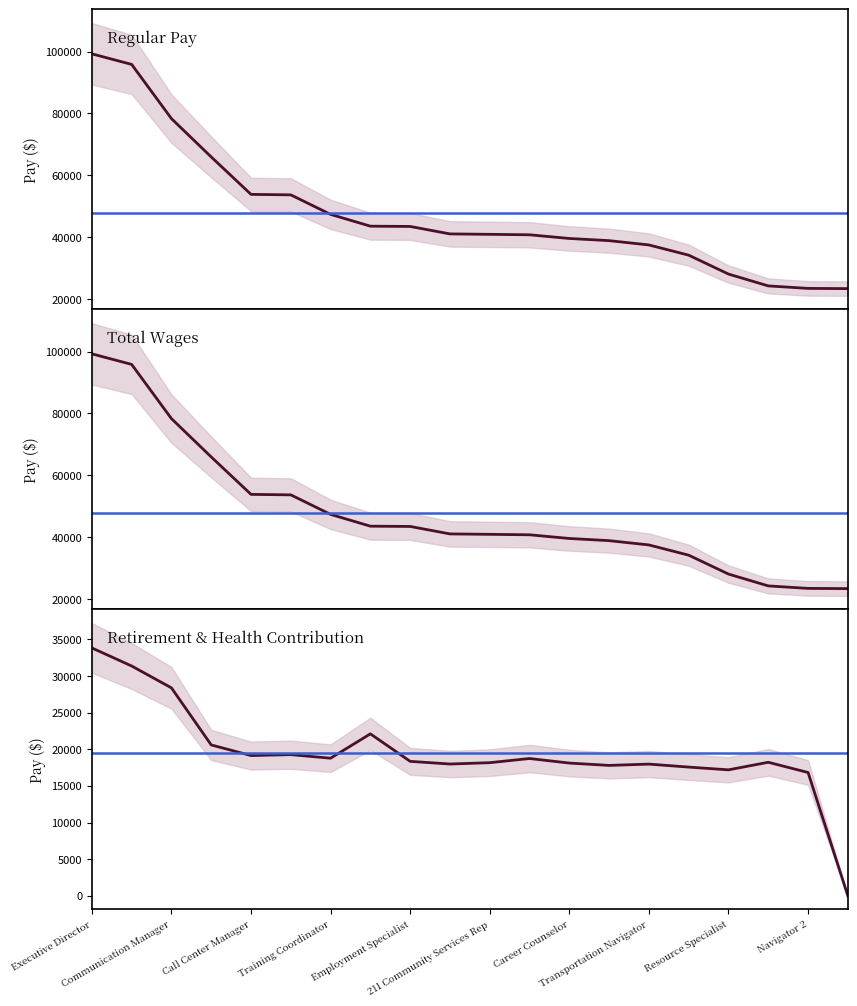

The value of TotalRetirementAndHealthContribution at Navigator 2 is 16834. True or false?

True